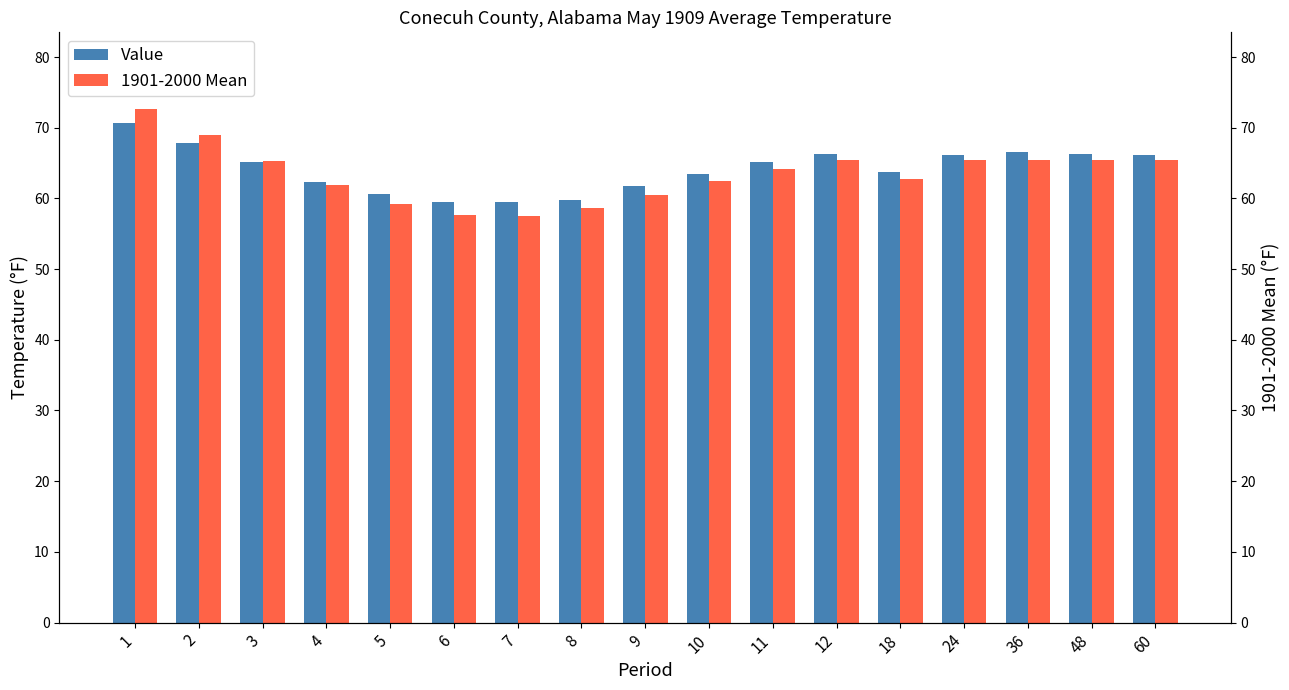

The value of Value at 11 is 33.8. True or false?

False